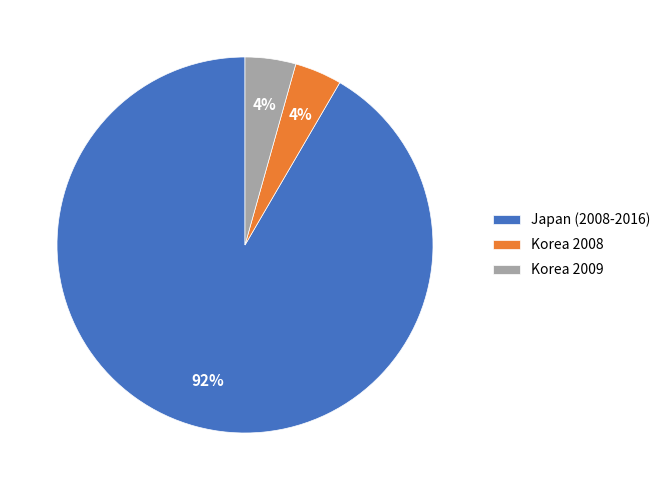

True or false: Japan (2008-2016) accounts for 77% of the total.

False